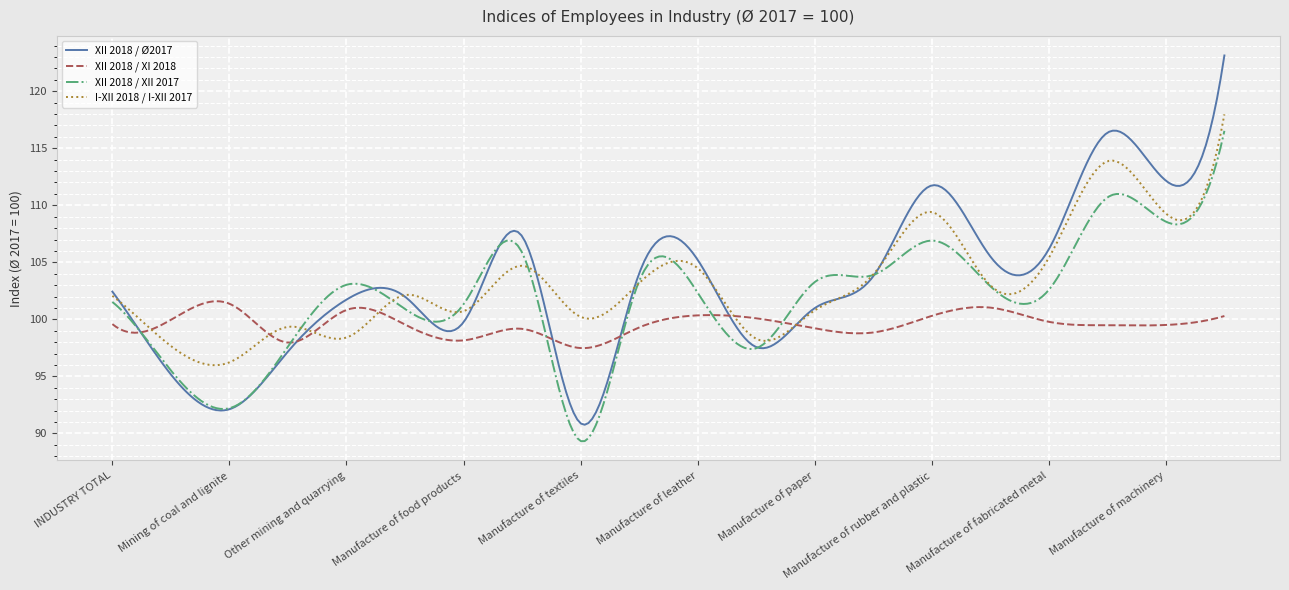

What is the maximum value shown in the chart?

123.1